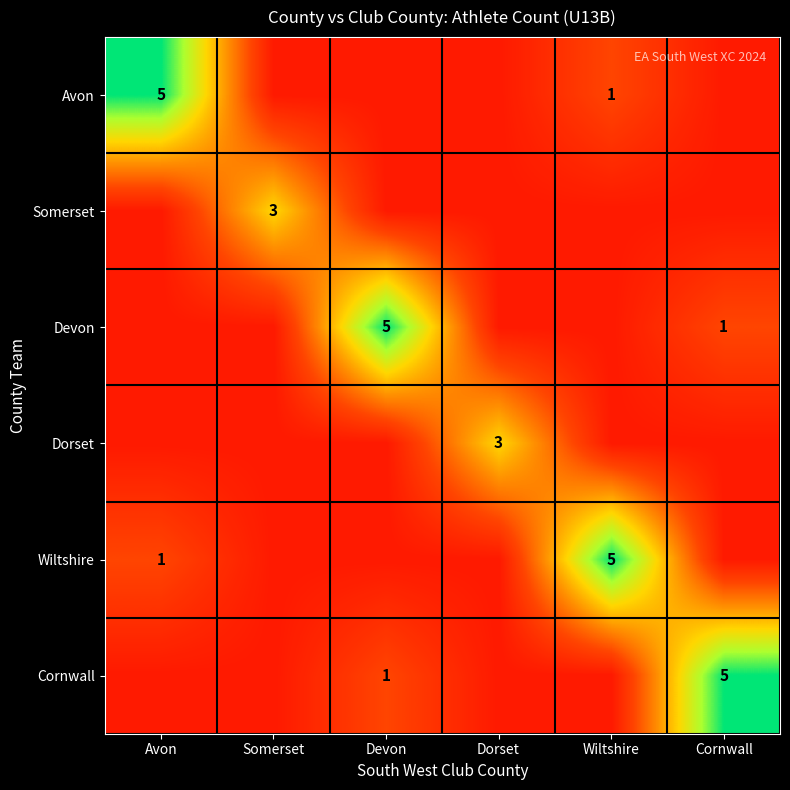

Between Devon and Dorset, which is larger?

Devon